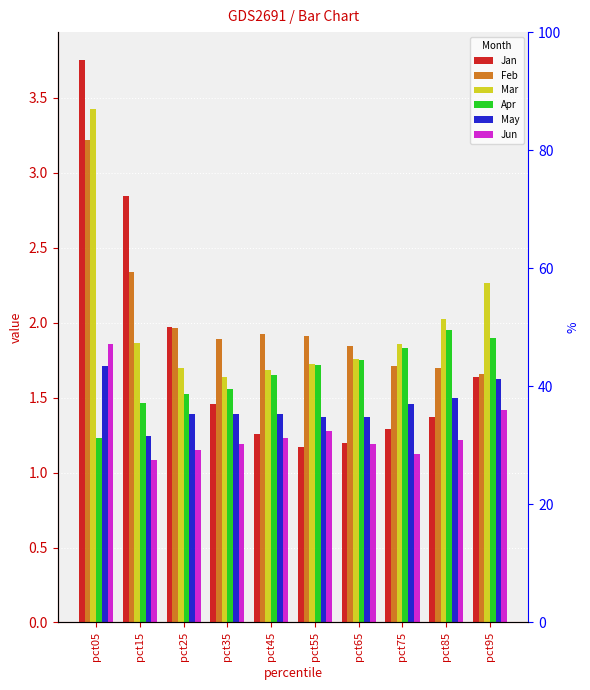

What is the difference between the highest and lowest values at pct85?

0.8